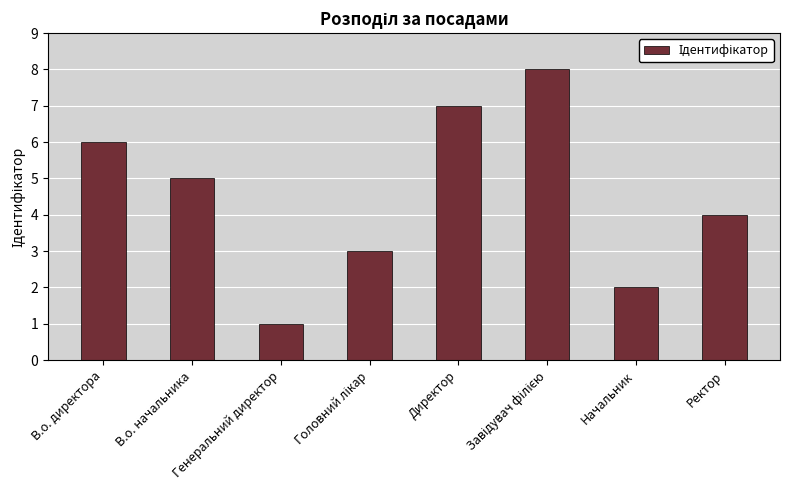

At which label does the data first exceed 5?

В.о. директора